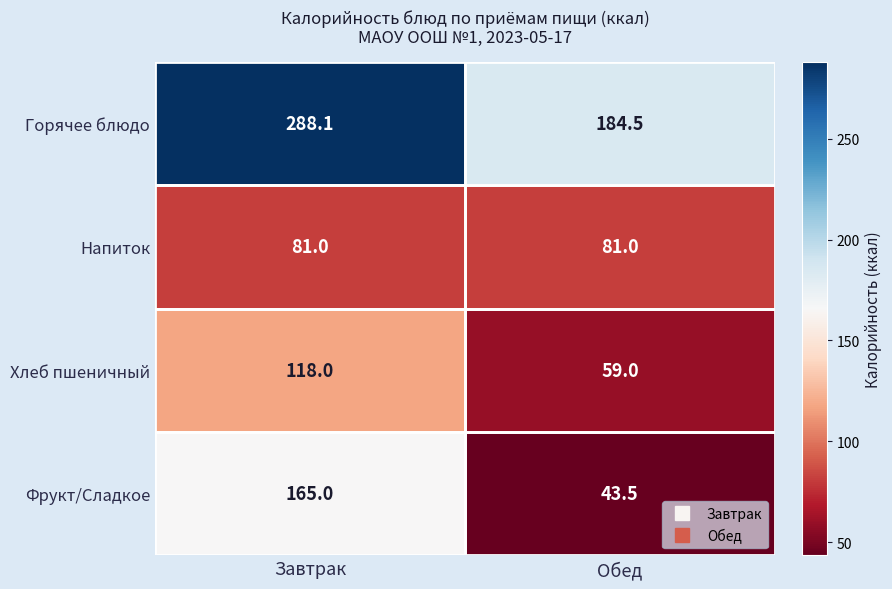

What is the smallest value displayed?

43.5